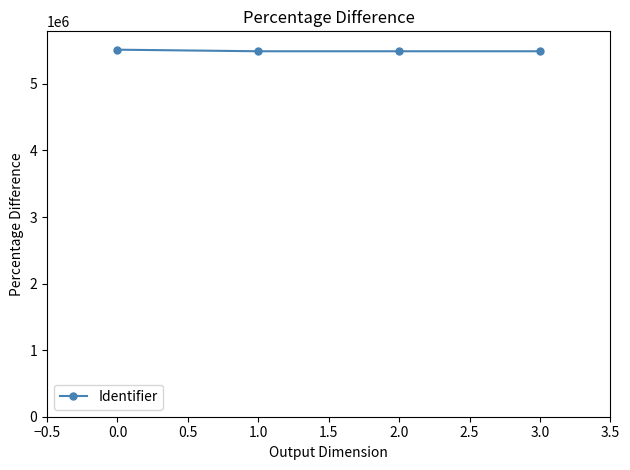

What is the average value?

5495587